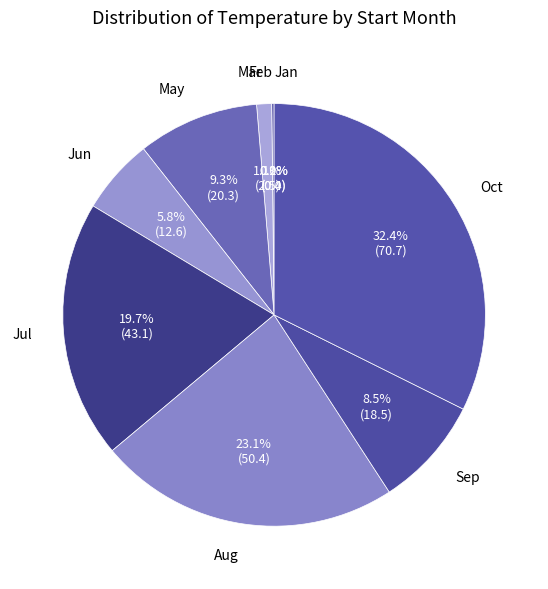

Rank the categories by value from lowest to highest.

01, 02, 03, 06, 09, 05, 07, 08, 10